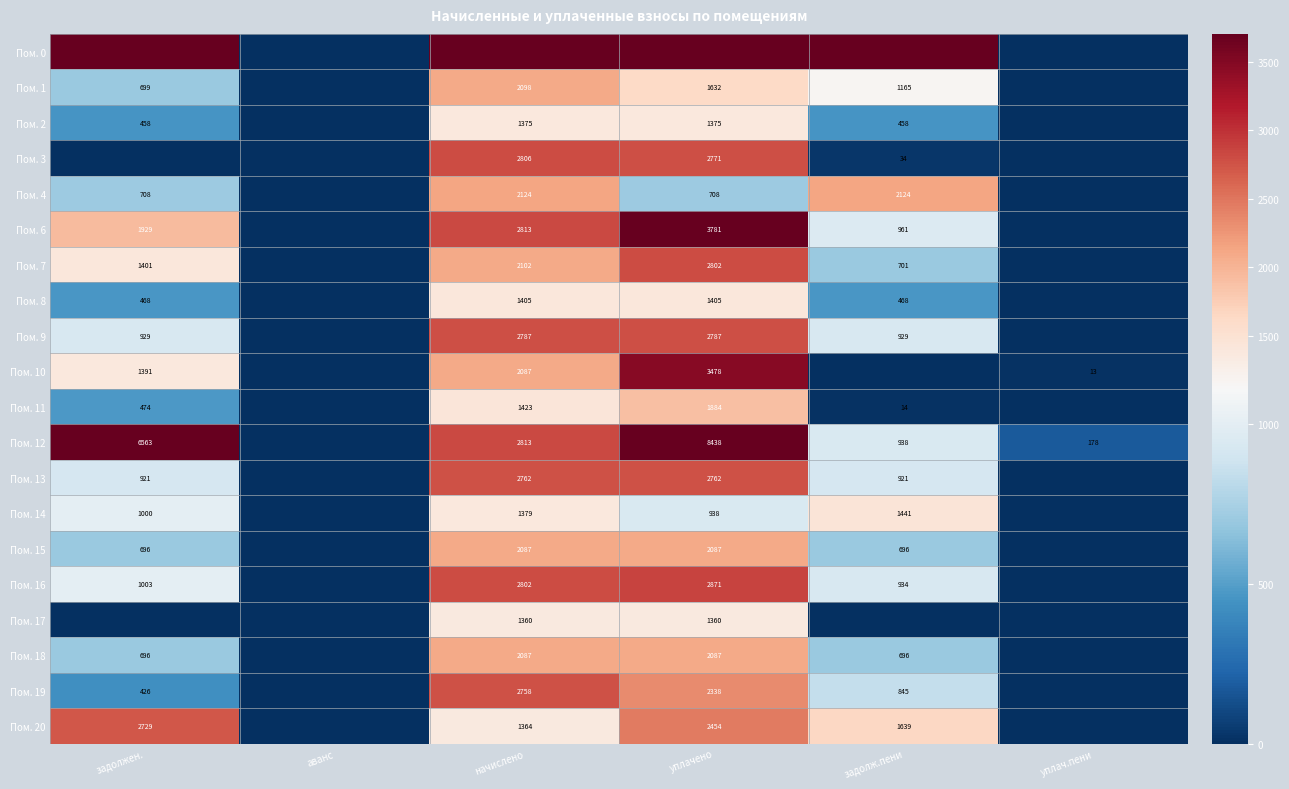

Is the value of Пом. 10 at задолжен. greater than the value of Пом. 6 at уплачено?

No